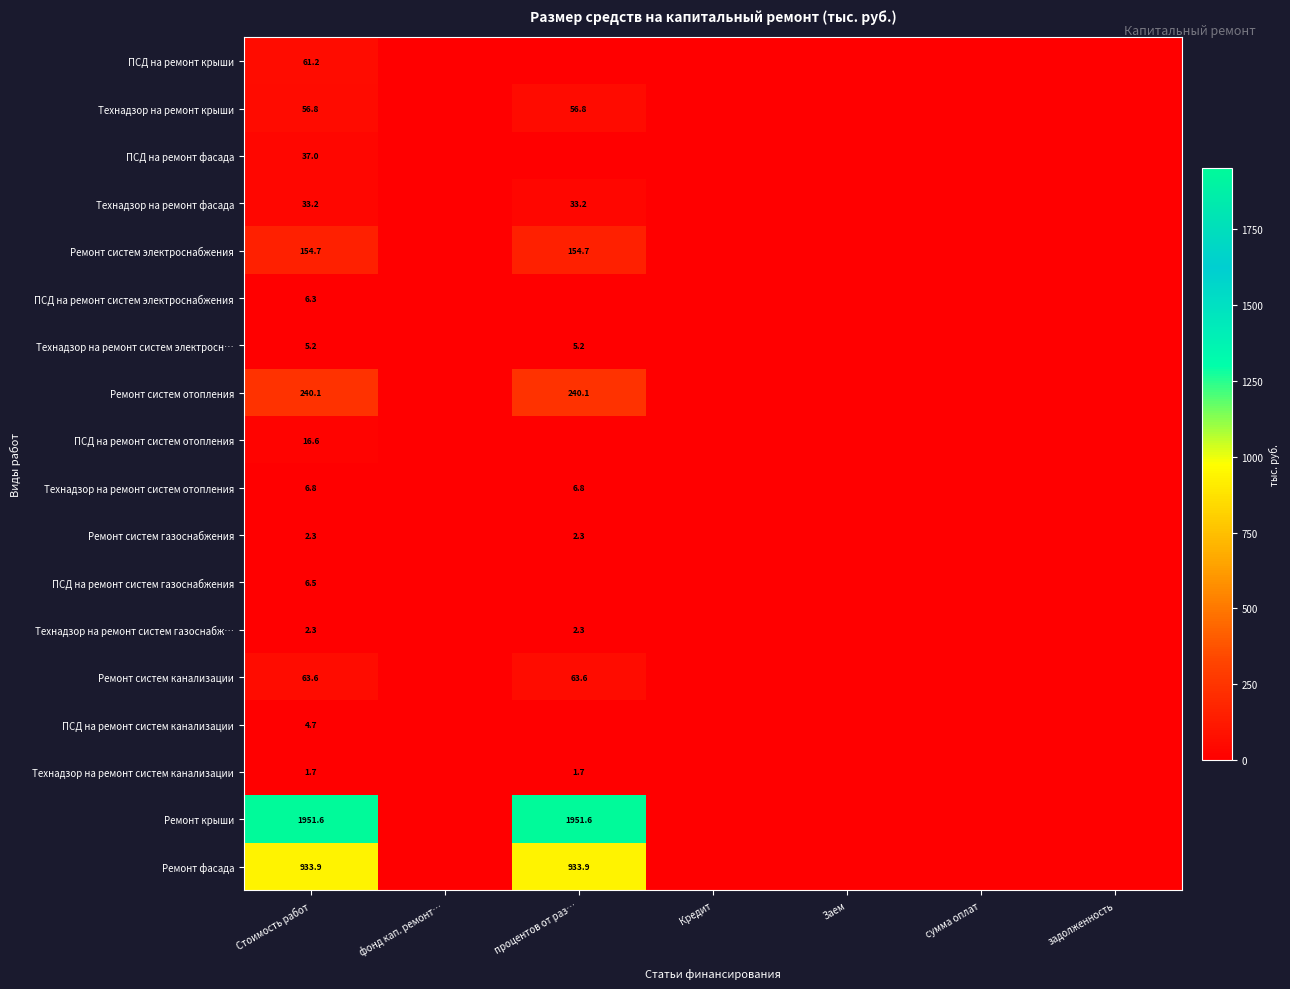

What is the difference between the highest and lowest values at Стоимость работ?

1949.9